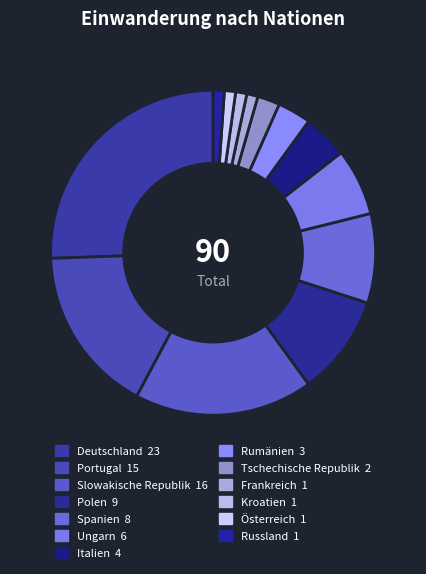

Which has a higher value, Deutschland or Ungarn?

Deutschland